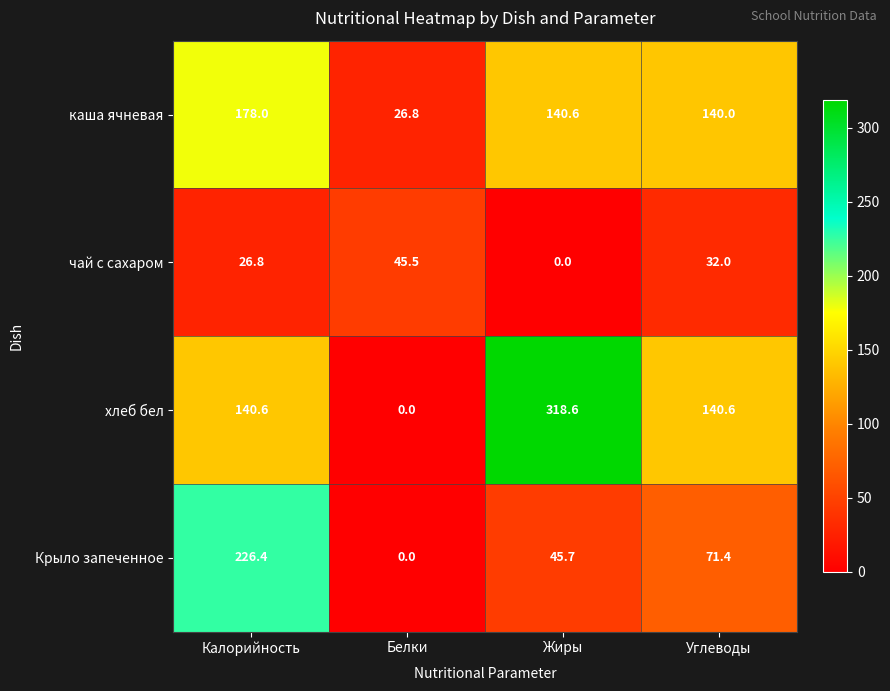

Rank the series by their maximum value, from highest to lowest.

хлеб бел, Крыло запеченное, каша ячневая, чай с сахаром